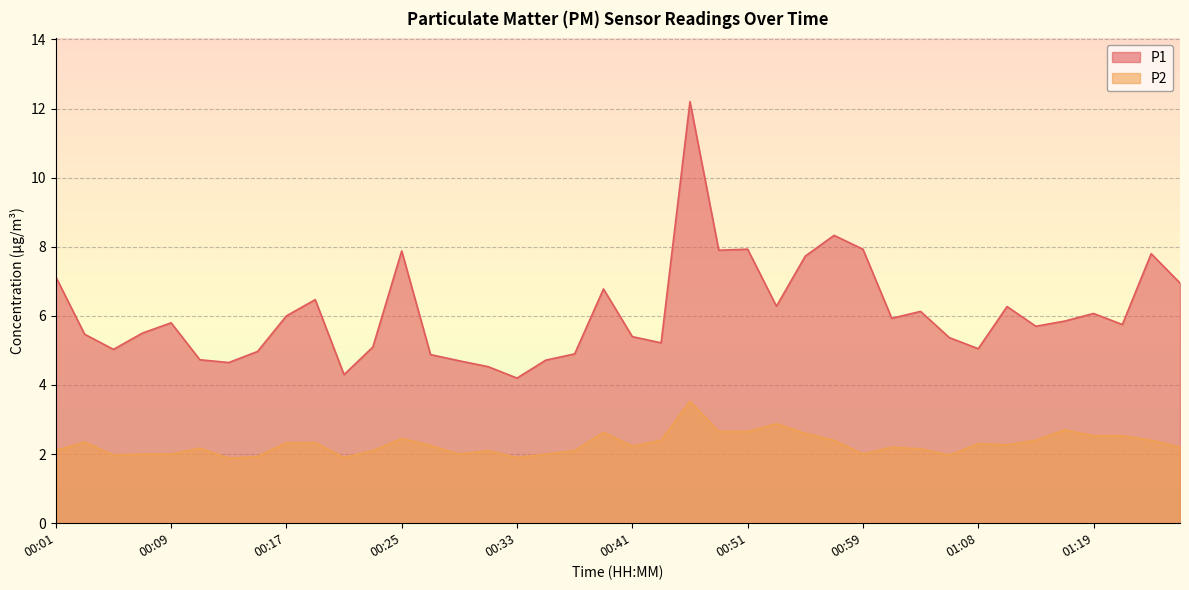

What position from the left is 00:35?

18